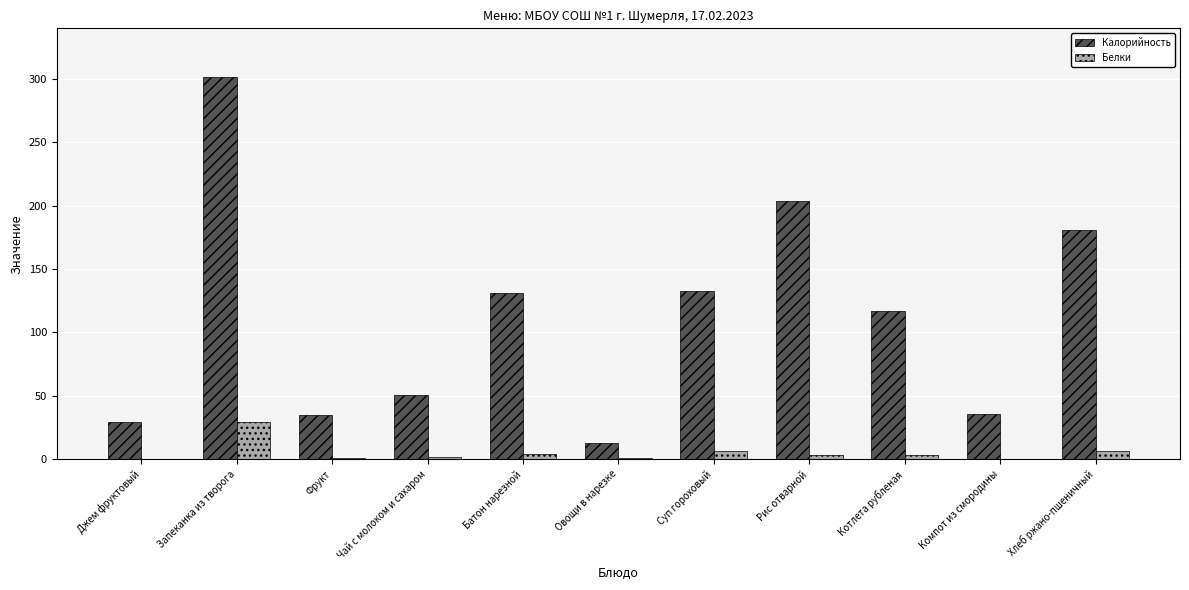

True or false: Калорийность has a value of 10.0 at Джем фруктовый.

False